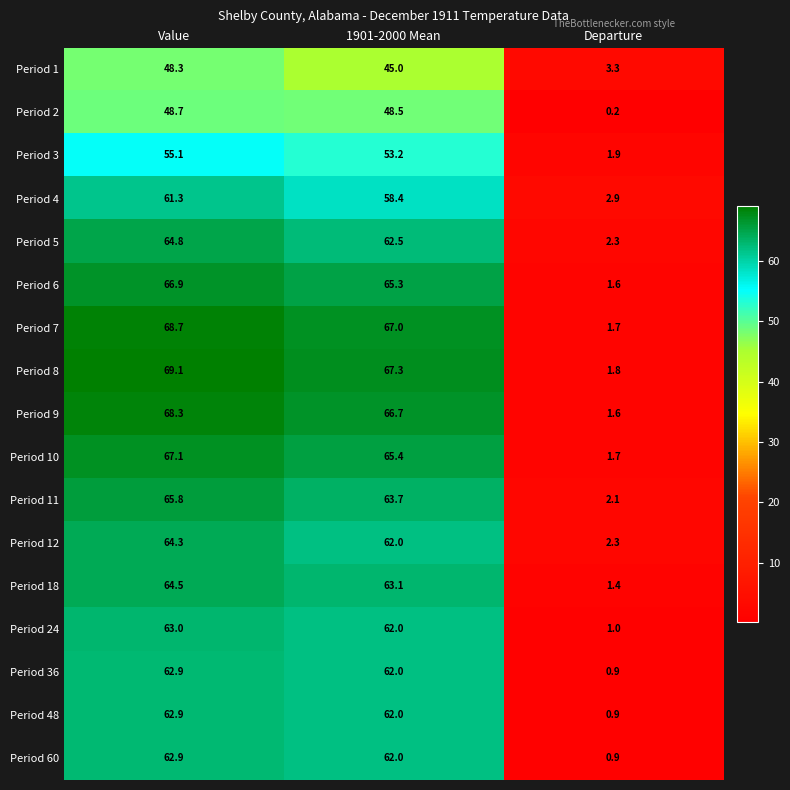

How many data points in Period 11 are above 63?

2